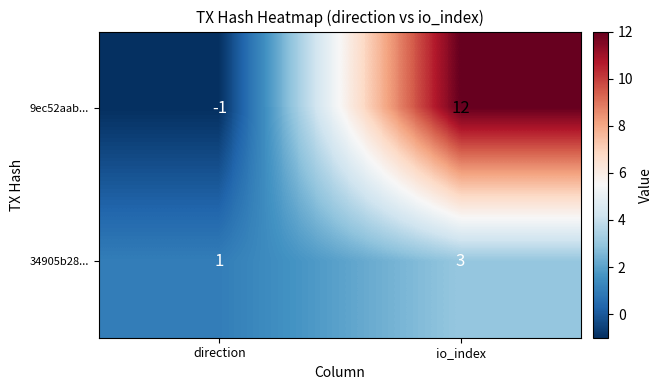

Reading left to right, extract all data points from this chart.

9ec52aab...: direction=-1	io_index=12
34905b28...: direction=1	io_index=3